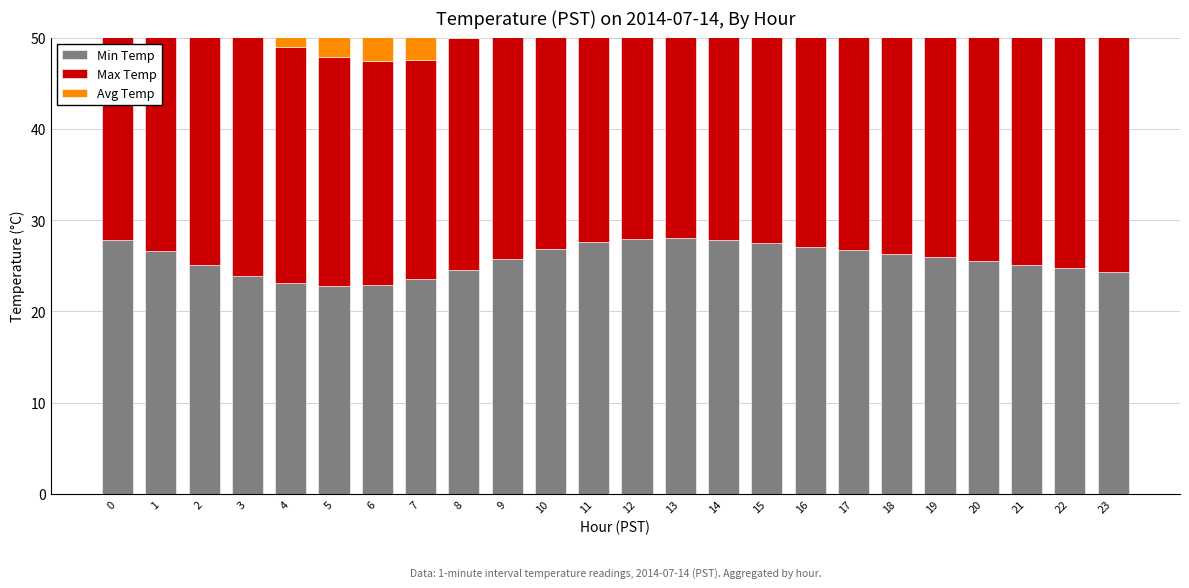

Rank the series by their maximum value, from highest to lowest.

Max Temp, Avg Temp, Min Temp